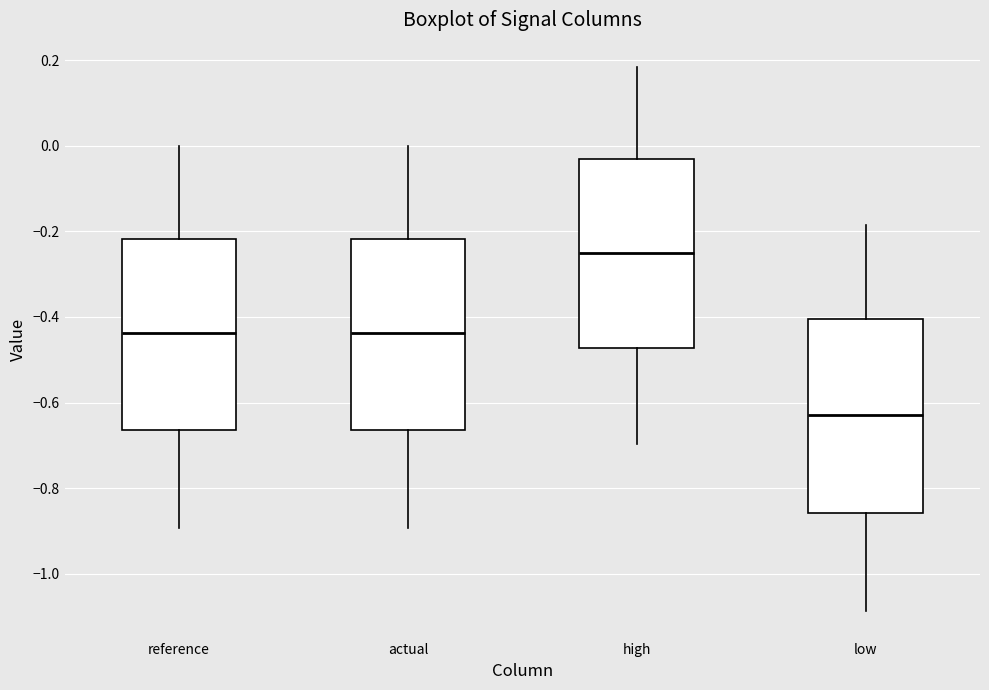

Reading left to right, transcribe this box plot: for each box, give where its median line is, the range the box spans, and where its two whiskers end, as read against the y-axis. The values are not printed on the chart, so give them approximately, as read against the axis.

reference: median -0.44, box -0.66 to -0.22, whiskers -0.90 to 0.00
actual: median -0.44, box -0.66 to -0.22, whiskers -0.90 to 0.00
high: median -0.24, box -0.48 to -0.04, whiskers -0.70 to 0.18
low: median -0.62, box -0.86 to -0.40, whiskers -1.08 to -0.18